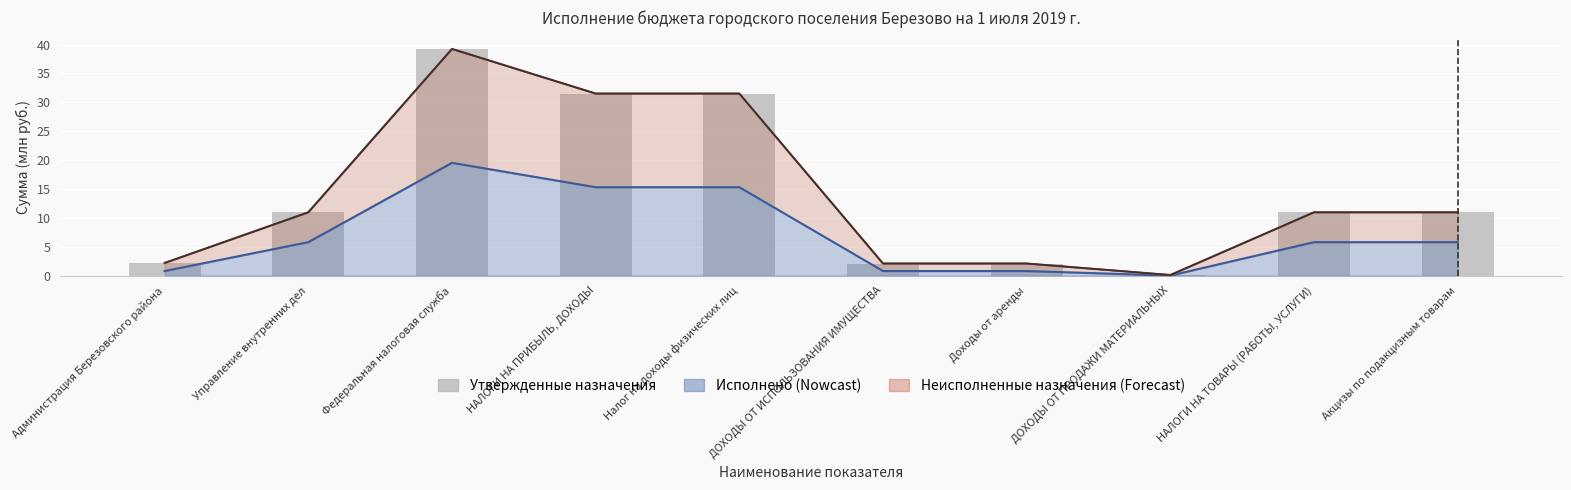

What is the label of the 3rd bar from the left?

Федеральная налоговая служба